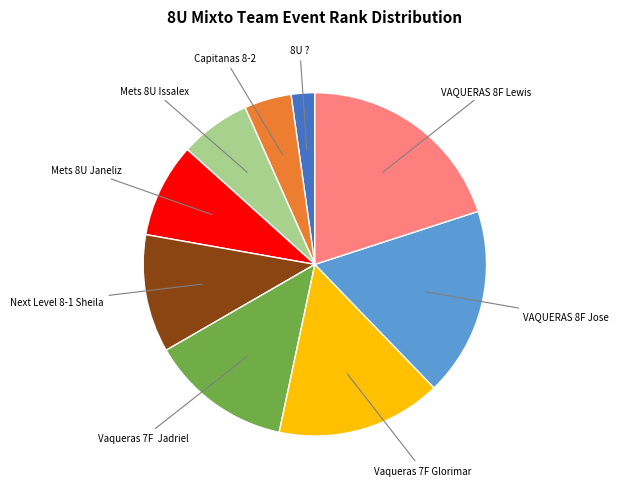

Does any single category account for the majority?

No